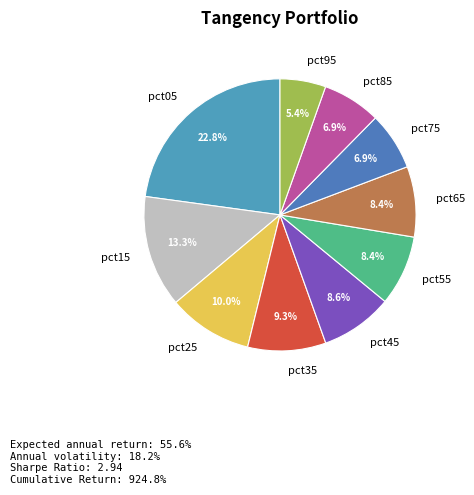

Which has a higher value, pct15 or pct75?

pct15